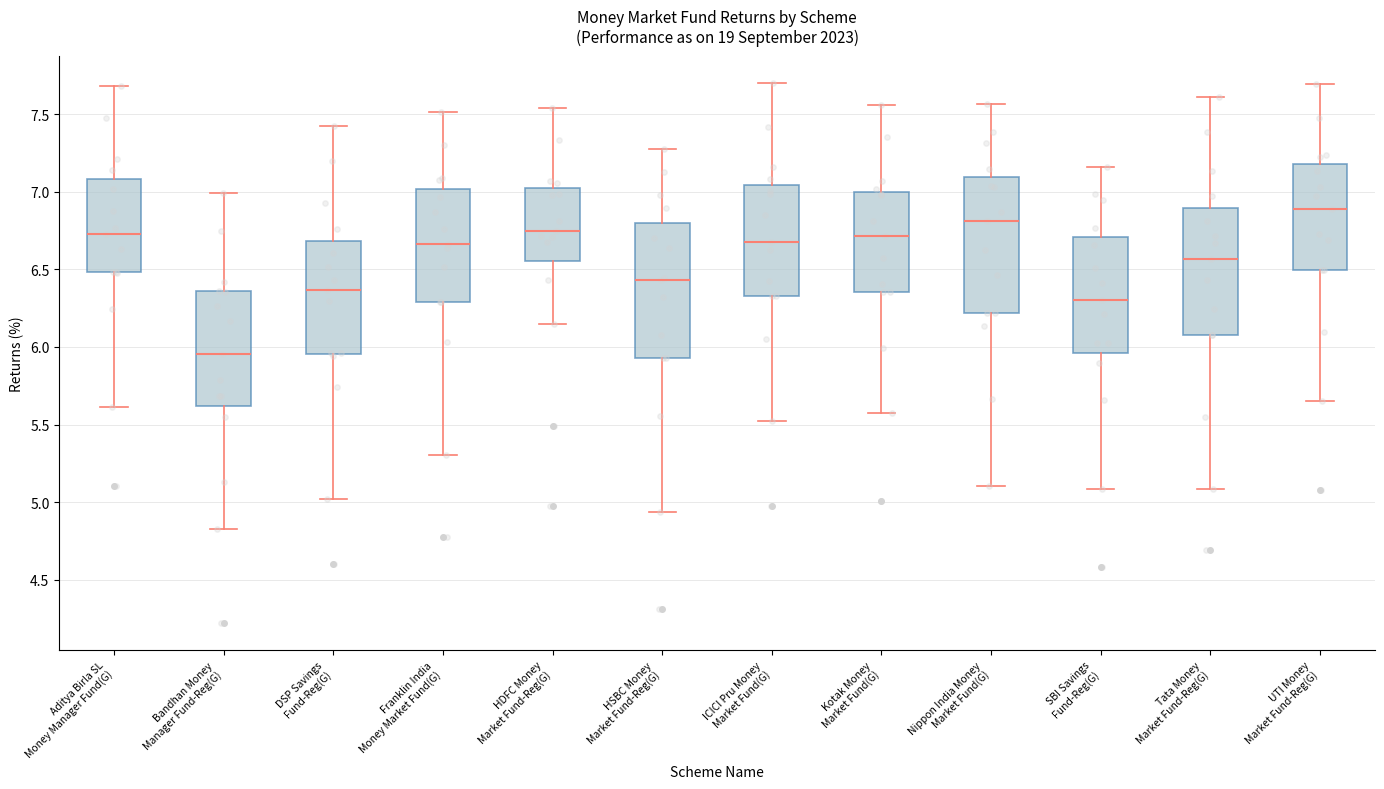

Reading left to right, read every box against the y-axis: the position of its median line, the range the box covers, and the ends of its whiskers. The values are not printed on the chart, so give them approximately, as read against the axis.

Aditya Birla SL Money Manager Fund(G): median 6.75, box 6.50 to 7.10, whiskers 5.60 to 7.70
Bandhan Money Manager Fund-Reg(G): median 5.95, box 5.60 to 6.35, whiskers 4.85 to 7.00
DSP Savings Fund-Reg(G): median 6.35, box 5.95 to 6.70, whiskers 5.00 to 7.40
Franklin India Money Market Fund(G): median 6.65, box 6.30 to 7.00, whiskers 5.30 to 7.50
HDFC Money Market Fund-Reg(G): median 6.75, box 6.55 to 7.00, whiskers 6.15 to 7.55
HSBC Money Market Fund-Reg(G): median 6.45, box 5.95 to 6.80, whiskers 4.95 to 7.25
ICICI Pru Money Market Fund(G): median 6.70, box 6.35 to 7.05, whiskers 5.50 to 7.70
Kotak Money Market Fund(G): median 6.70, box 6.35 to 7.00, whiskers 5.60 to 7.55
Nippon India Money Market Fund(G): median 6.80, box 6.20 to 7.10, whiskers 5.10 to 7.55
SBI Savings Fund-Reg(G): median 6.30, box 5.95 to 6.70, whiskers 5.10 to 7.15
Tata Money Market Fund-Reg(G): median 6.55, box 6.05 to 6.90, whiskers 5.10 to 7.60
UTI Money Market Fund-Reg(G): median 6.90, box 6.50 to 7.20, whiskers 5.65 to 7.70